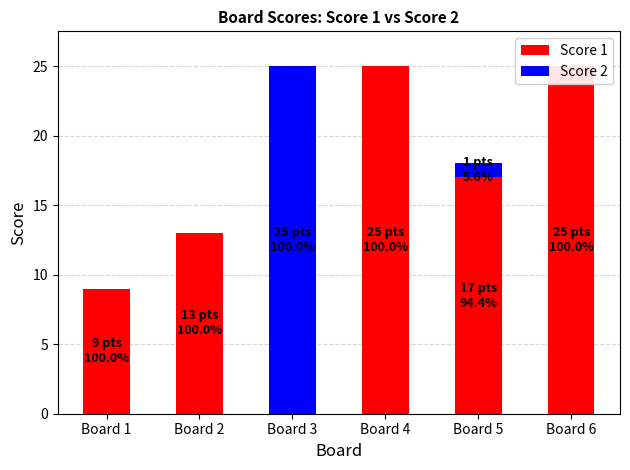

Reading left to right, extract all data points from this chart.

Score 1: Board 1=9	Board 2=13	Board 3=0	Board 4=25	Board 5=17	Board 6=25
Score 2: Board 1=0	Board 2=0	Board 3=25	Board 4=0	Board 5=1	Board 6=0